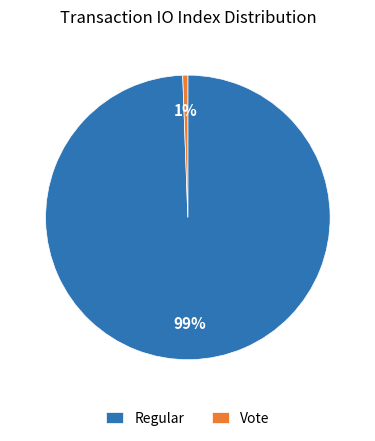

To the nearest percent, what is the combined percentage of Vote and Regular?

100%